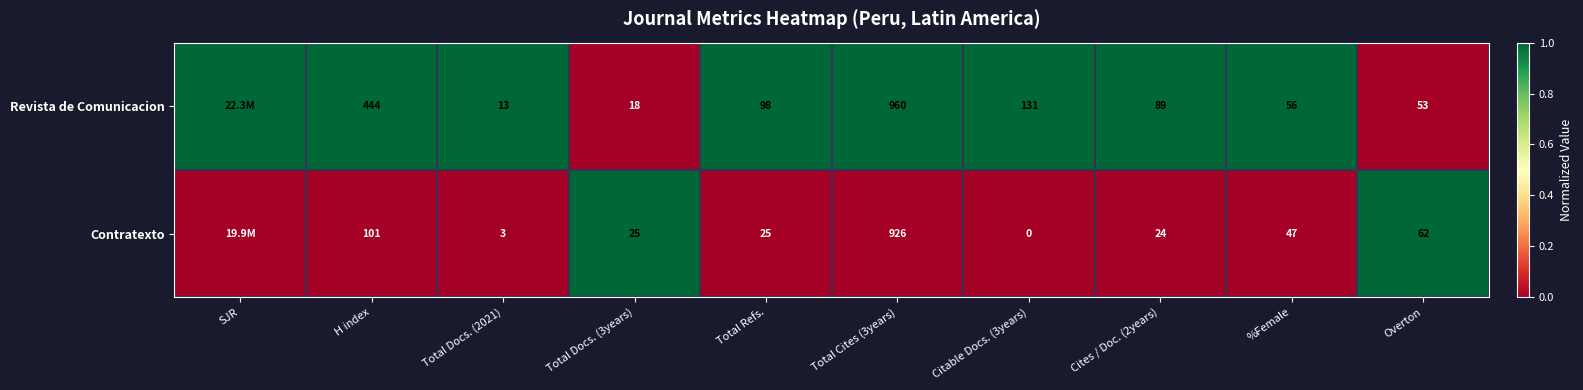

Is it true that Revista de Comunicacion equals 98 at Total Refs.?

True